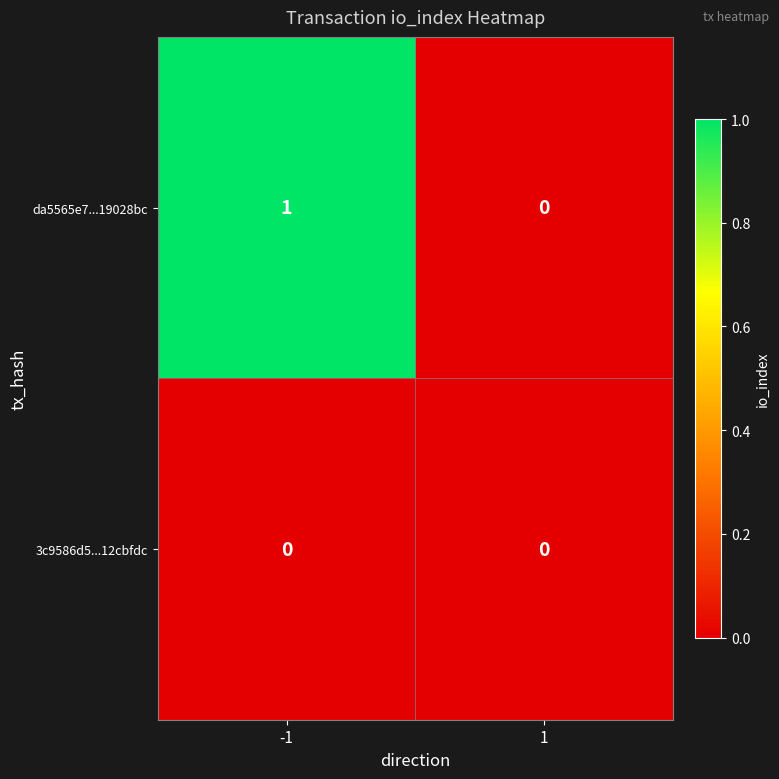

What is the difference between the highest and lowest values at -1?

1